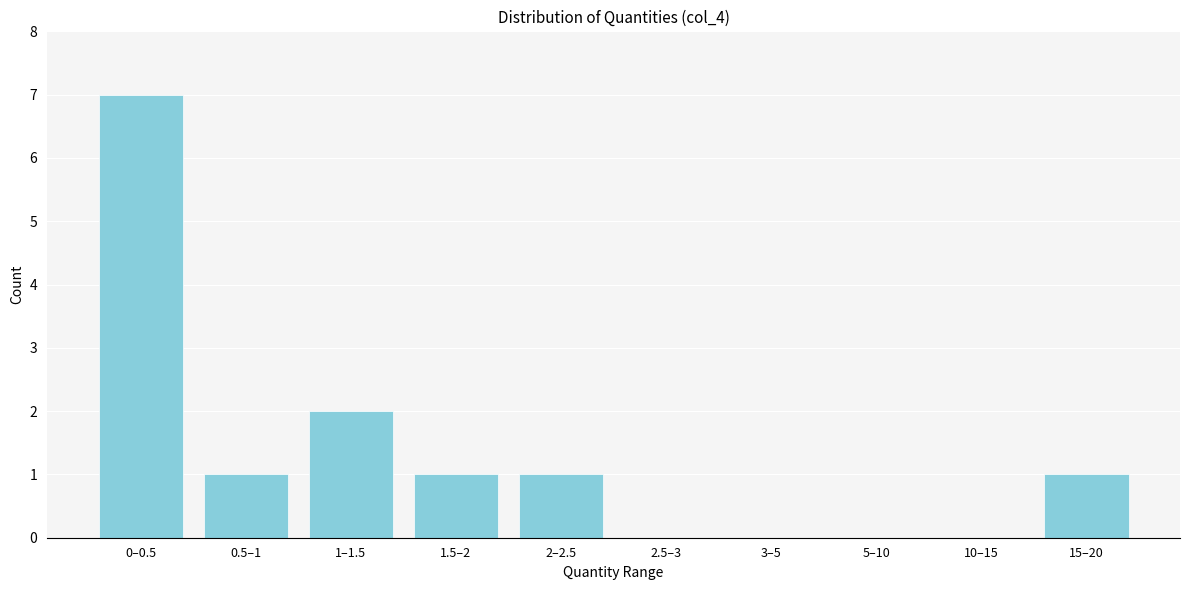

Reading right to left, extract all data points from this chart.

15–20=1	10–15=0	5–10=0	3–5=0	2.5–3=0	2–2.5=1	1.5–2=1	1–1.5=2	0.5–1=1	0–0.5=7